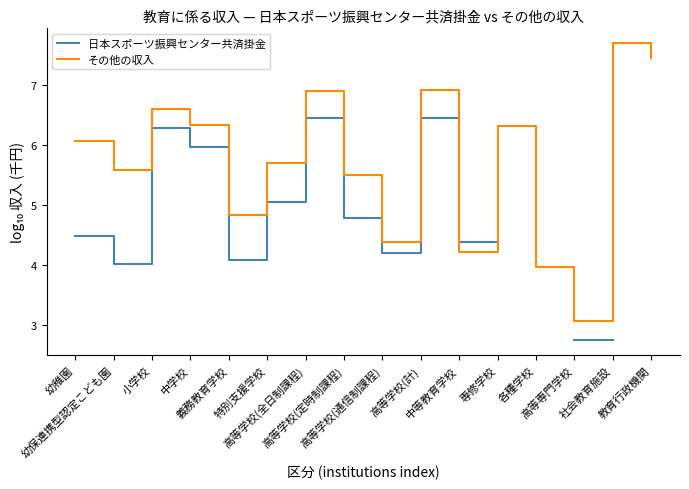

At which label does その他の収入 reach its peak?

社会教育施設